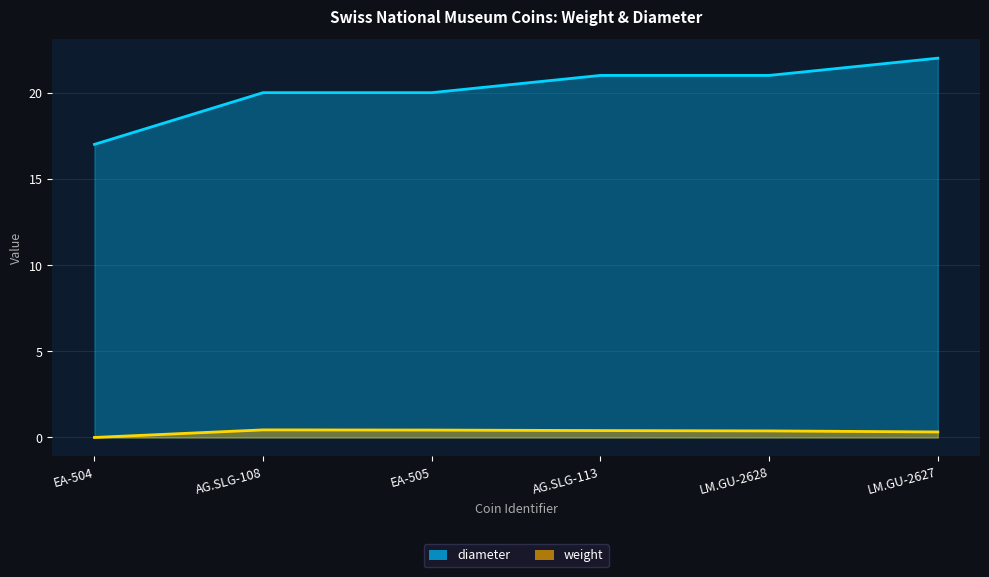

At how many categories does at least one series exceed 18?

5